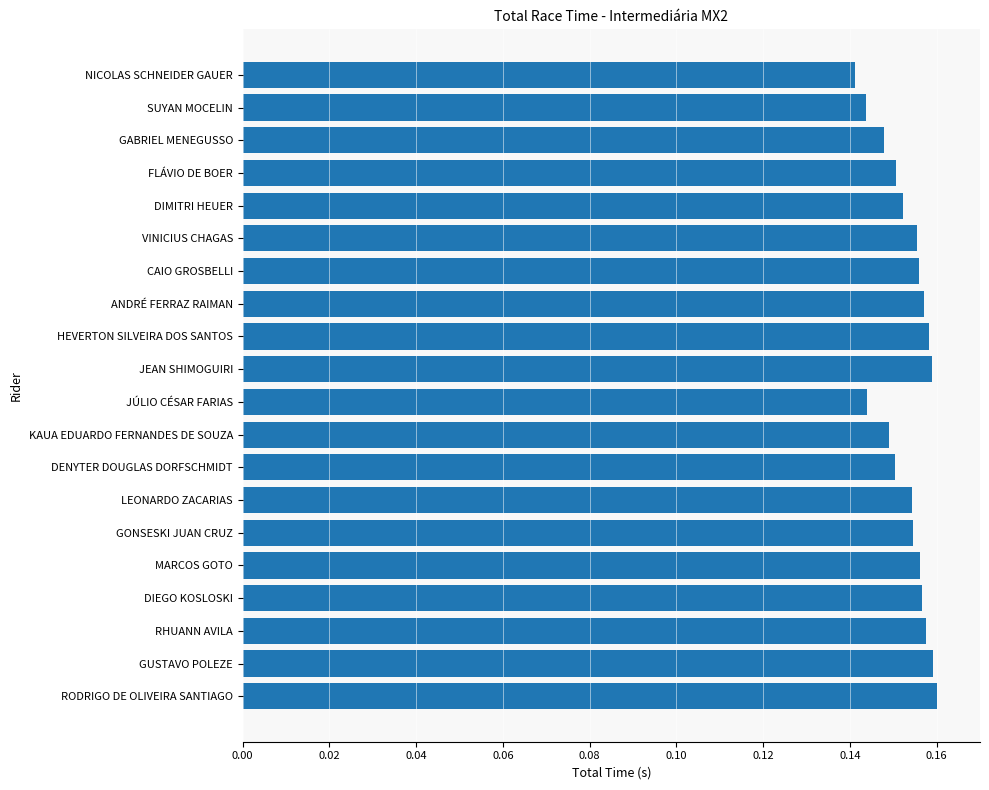

Does the chart contain any negative values?

No